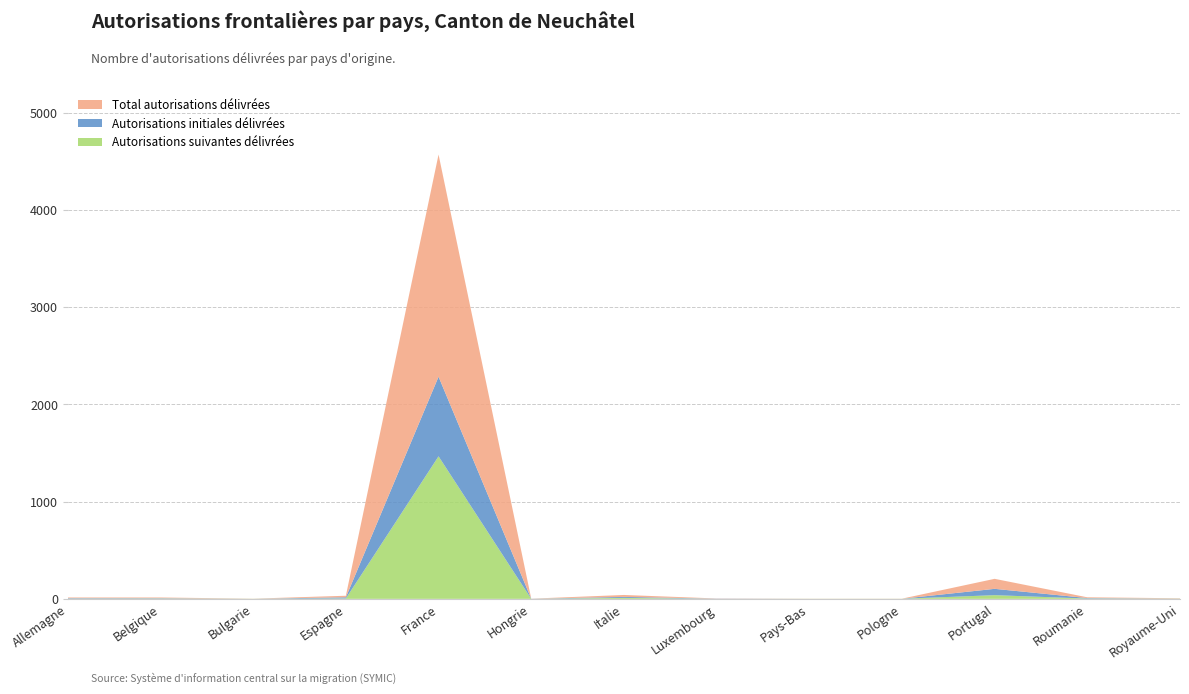

Reading left to right, list all the values displayed in this chart.

Total autorisations délivrées: Allemagne=7	Belgique=7	Bulgarie=1	Espagne=16	France=2285	Hongrie=1	Italie=20	Luxembourg=2	Pays-Bas=1	Pologne=1	Portugal=103	Roumanie=8	Royaume-Uni=3
Autorisations initiales délivrées: Allemagne=5	Belgique=4	Bulgarie=0	Espagne=12	France=819	Hongrie=1	Italie=10	Luxembourg=2	Pays-Bas=0	Pologne=0	Portugal=65	Roumanie=5	Royaume-Uni=1
Autorisations suivantes délivrées: Allemagne=2	Belgique=3	Bulgarie=1	Espagne=4	France=1466	Hongrie=0	Italie=10	Luxembourg=0	Pays-Bas=1	Pologne=1	Portugal=38	Roumanie=3	Royaume-Uni=2